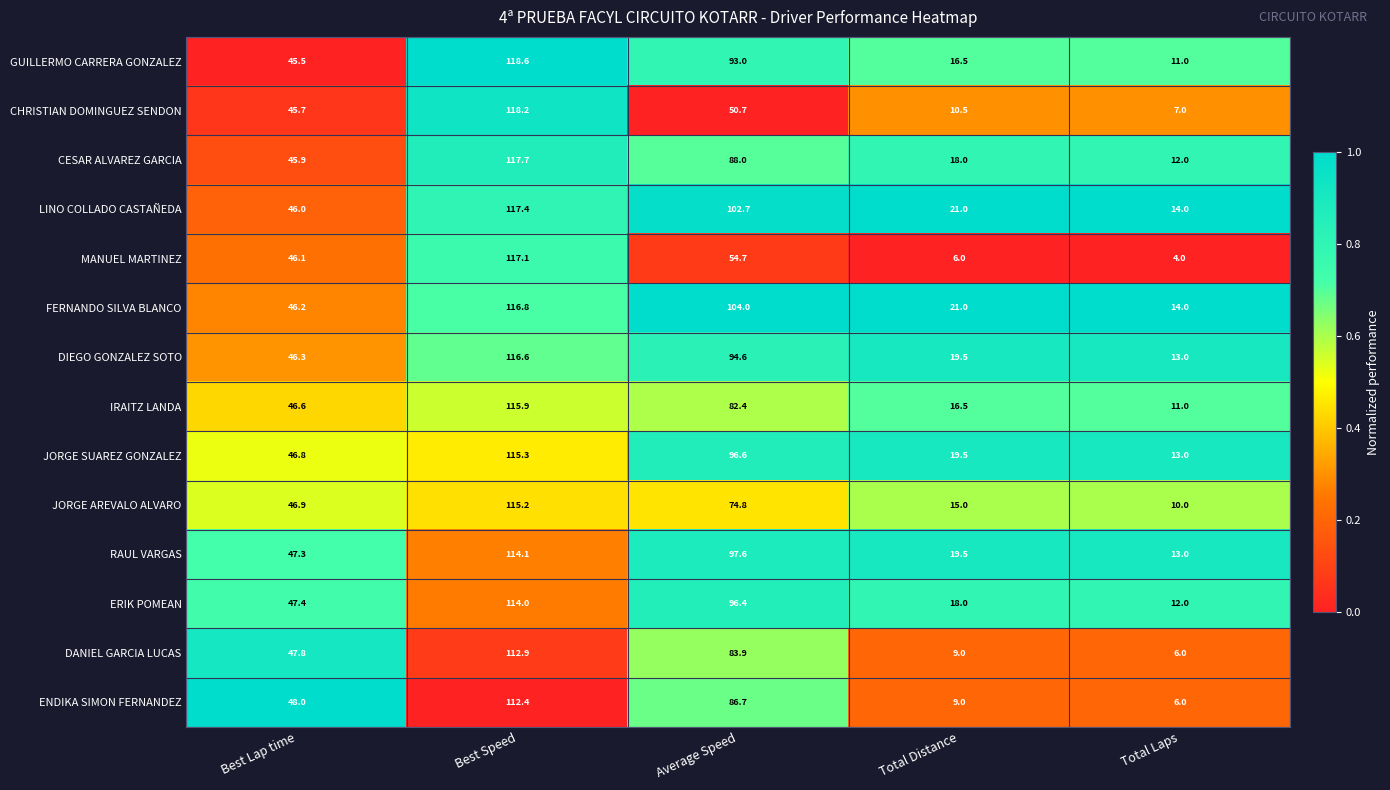

At Average Speed, list the series in order from smallest to largest.

CHRISTIAN DOMINGUEZ SENDON, MANUEL MARTINEZ, JORGE AREVALO ALVARO, IRAITZ LANDA, DANIEL GARCIA LUCAS, ENDIKA SIMON FERNANDEZ, CESAR ALVAREZ GARCIA, GUILLERMO CARRERA GONZALEZ, DIEGO GONZALEZ SOTO, ERIK POMEAN, JORGE SUAREZ GONZALEZ, RAUL VARGAS, LINO COLLADO CASTAÑEDA, FERNANDO SILVA BLANCO